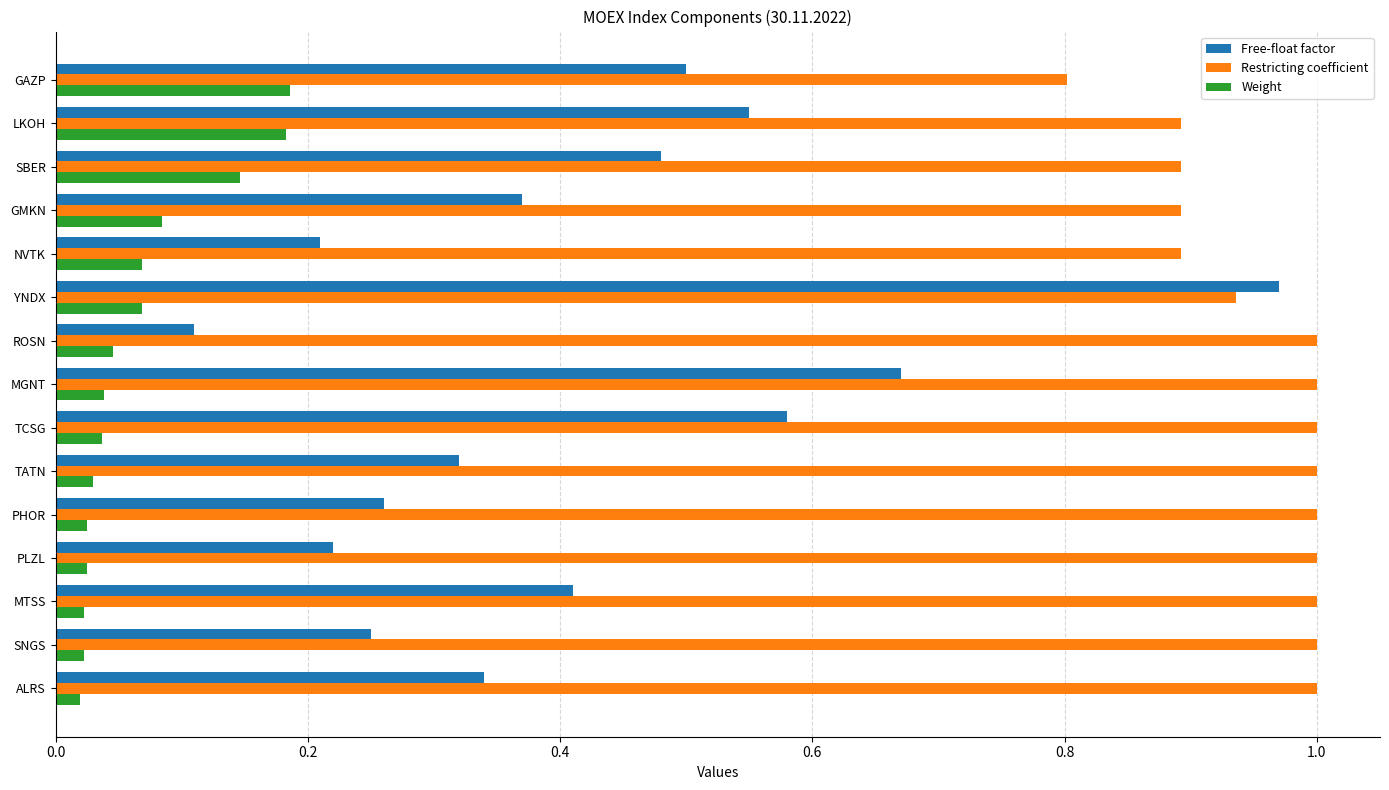

At which category is the sum across all series the highest?

YNDX